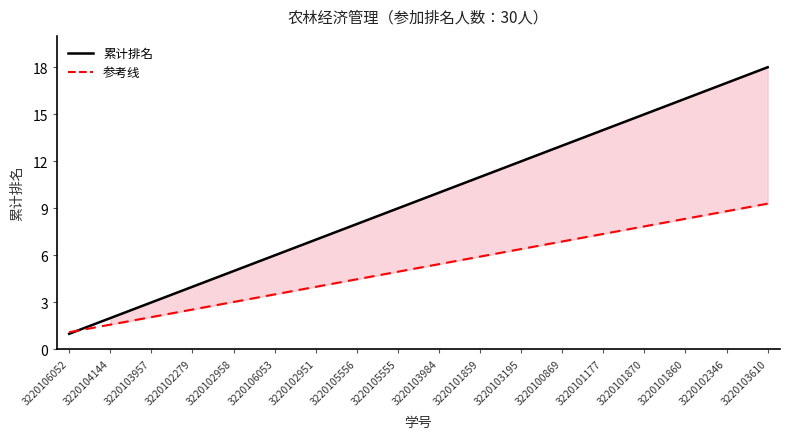

At which category is the sum across all series the highest?

3220103610